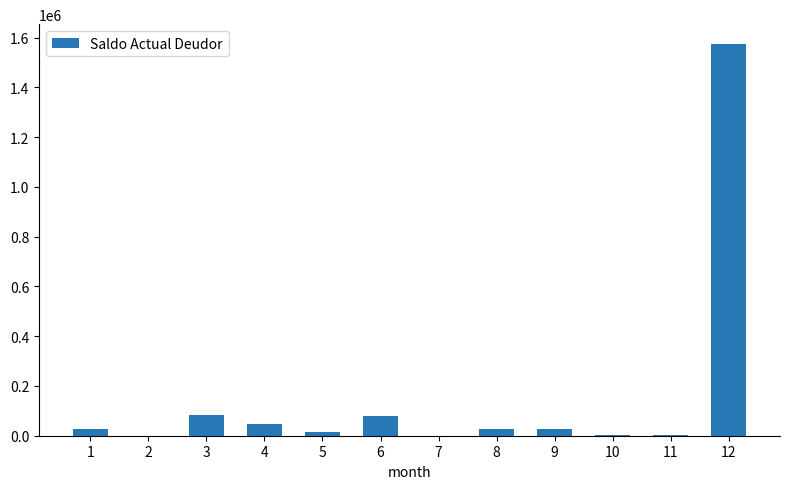

What is the maximum value shown in the chart?

1575807.4